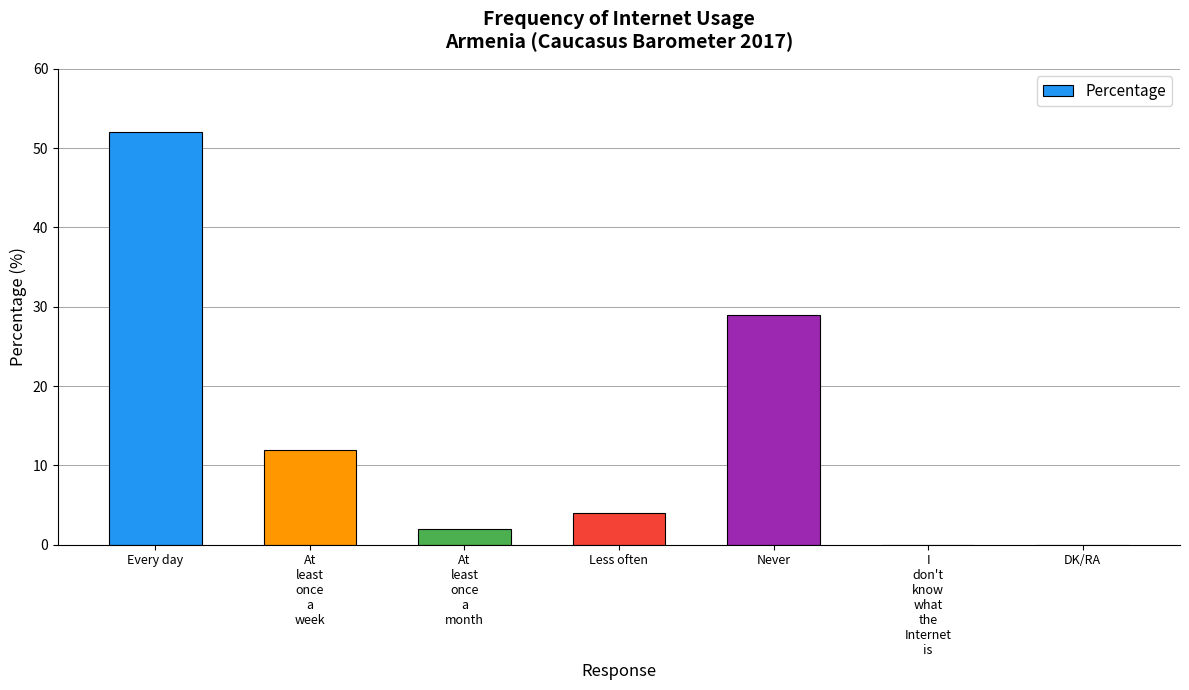

Which label corresponds to the largest value in the chart?

Every day